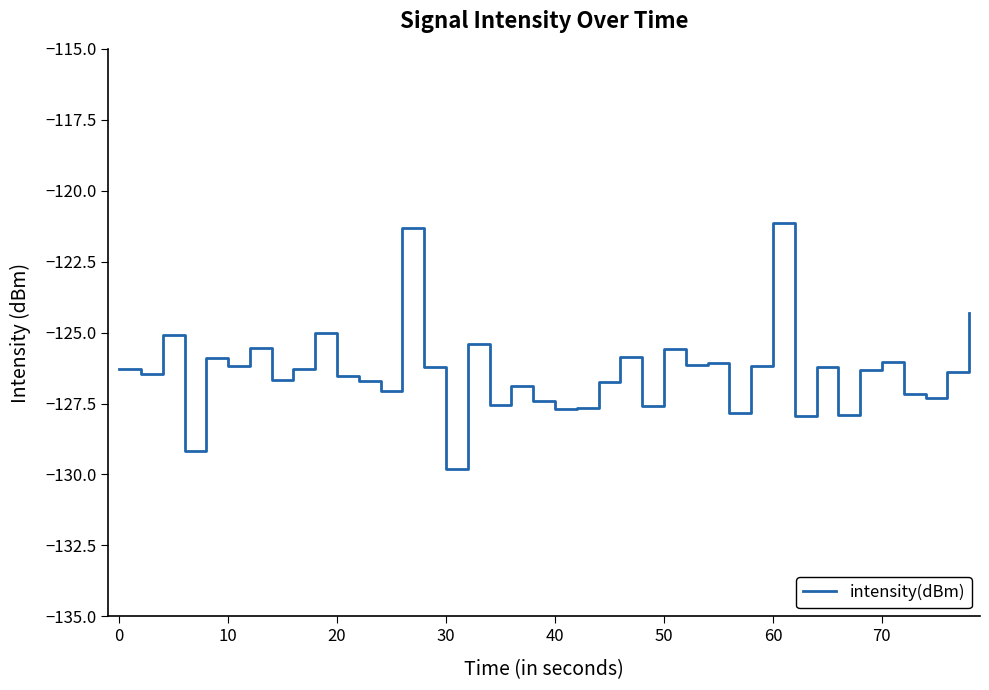

What is the greatest value displayed?

-121.2